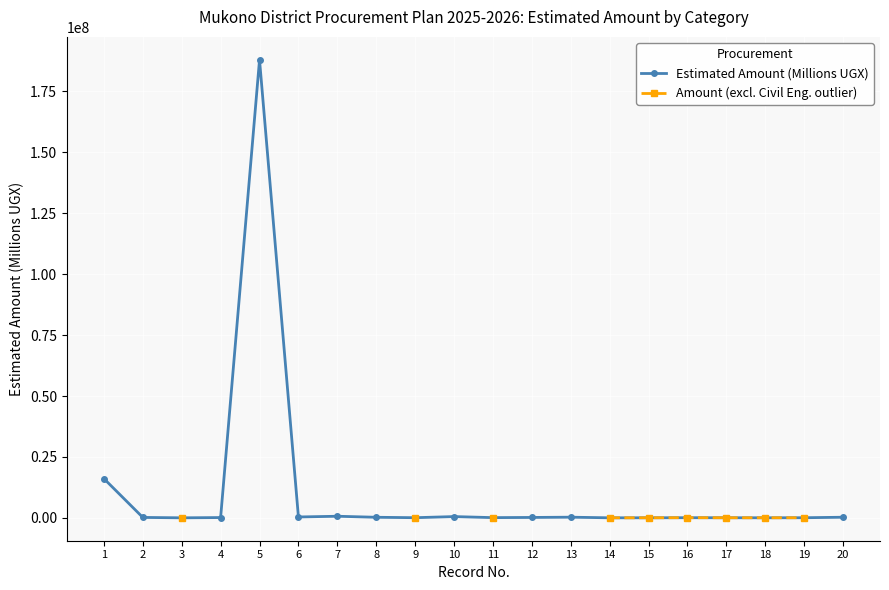

Between 5 and 6, which series saw the biggest shift?

Estimated Amount (Millions UGX)